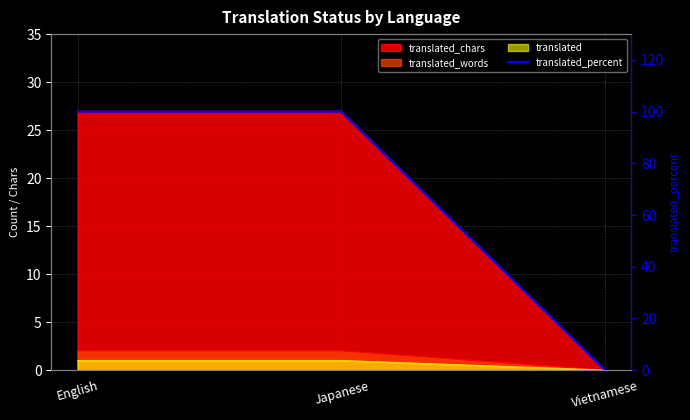

Rank the categories by value from highest to lowest.

English, Japanese, Vietnamese